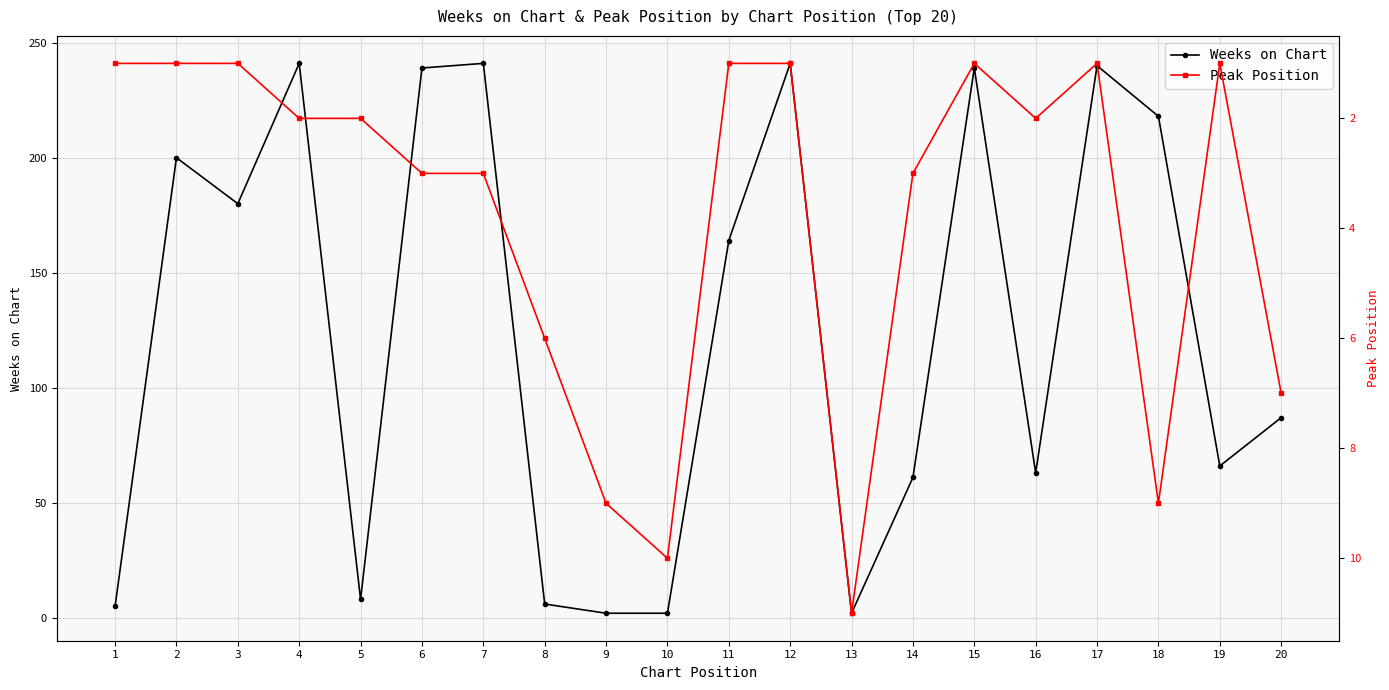

At which label does Peak Position reach its peak?

13